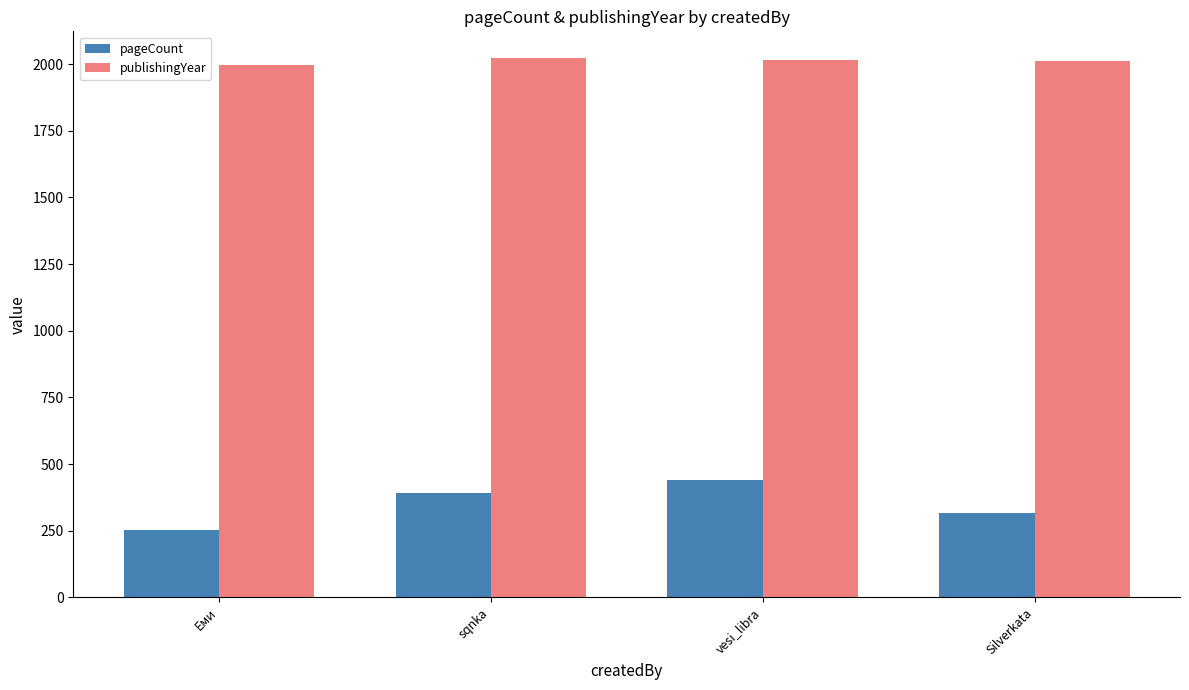

What is the label of the 4th bar from the left?

Silverkata